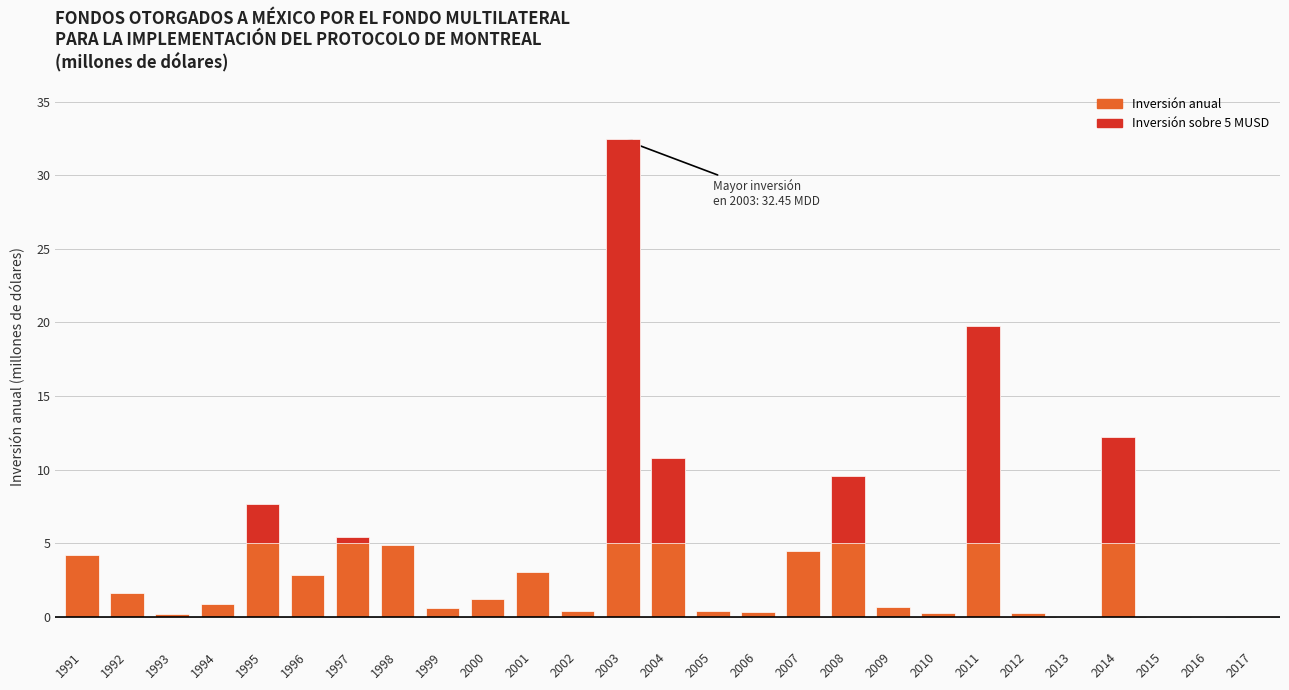

Does the chart contain any negative values?

No